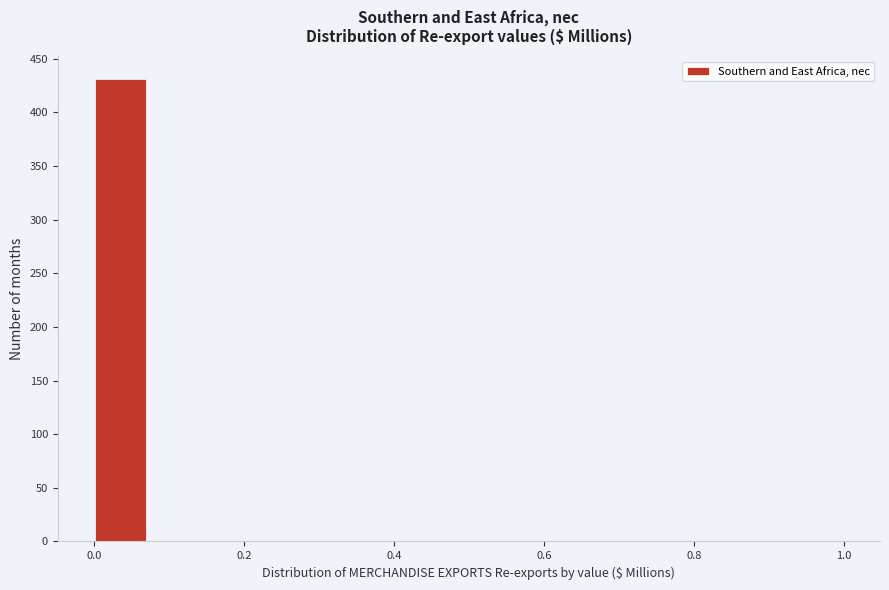

Around what value on the x-axis is the tallest bar? Give the approximate position of its centre, as read against the axis.

0.04